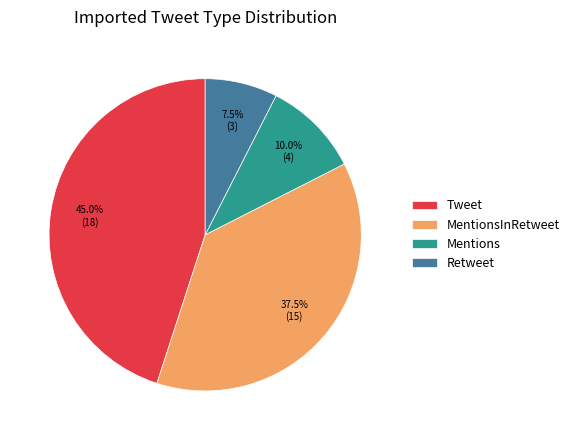

Approximately how many times larger is the value at Tweet compared to Mentions?

4.5